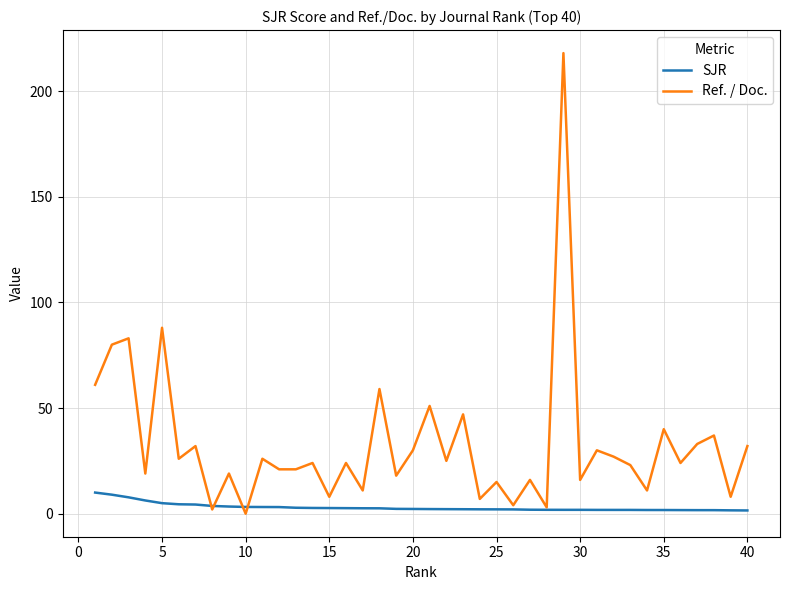

Rank the series by their average value, from highest to lowest.

Ref. / Doc., SJR